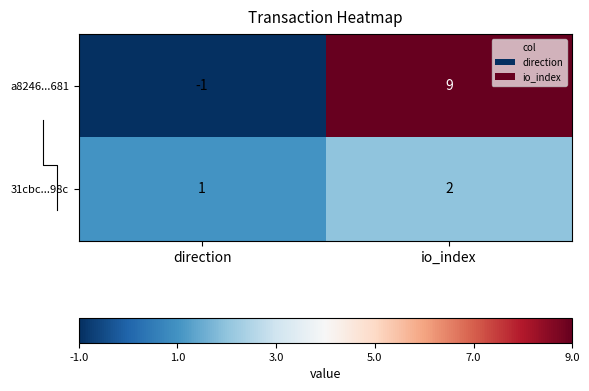

What is the average value of the a8246...681 series?

4